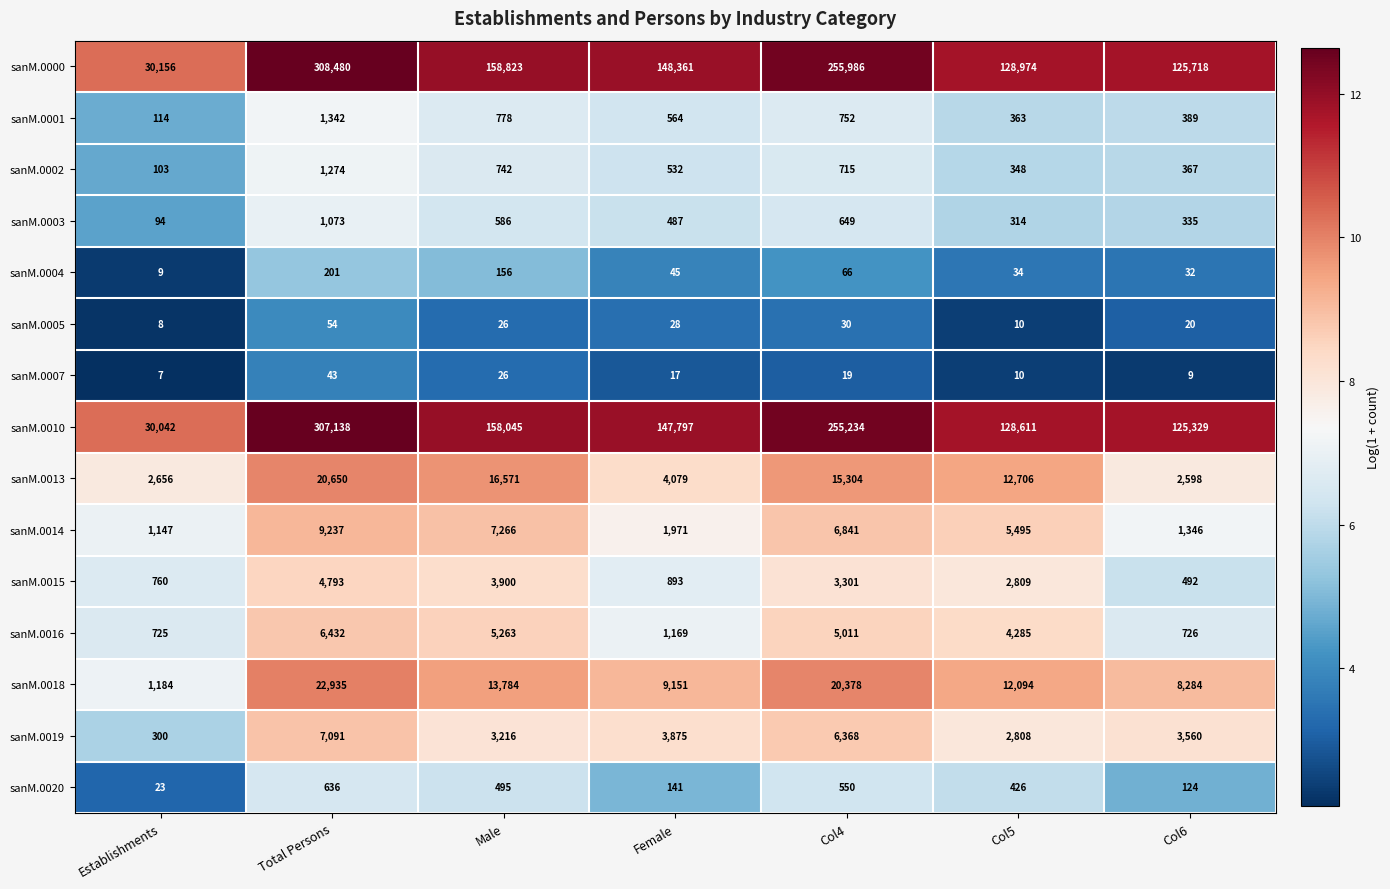

What is the difference between the highest and lowest values at Col5?

128964